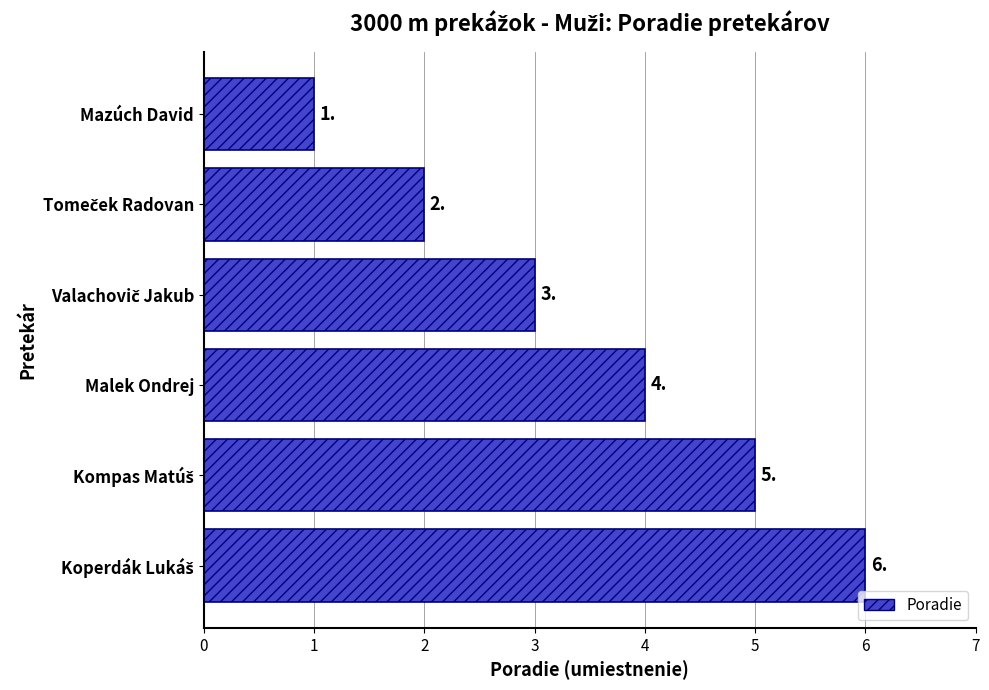

The chart shows a value of 1 at Mazúch David. True or false?

True